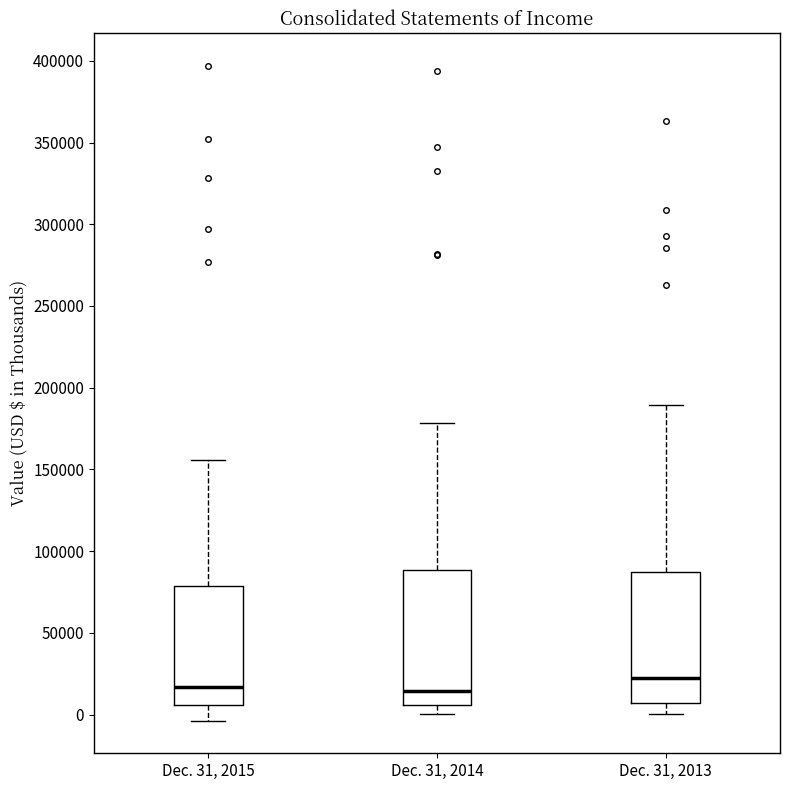

Reading left to right, transcribe this box plot: for each box, give where its median line is, the range the box spans, and where its two whiskers end, as read against the y-axis. The values are not printed on the chart, so give them approximately, as read against the axis.

Dec. 31, 2015: median 15000, box 5000 to 80000, whiskers -5000 to 155000
Dec. 31, 2014: median 15000, box 5000 to 90000, whiskers 0 to 180000
Dec. 31, 2013: median 20000, box 5000 to 85000, whiskers 0 to 190000